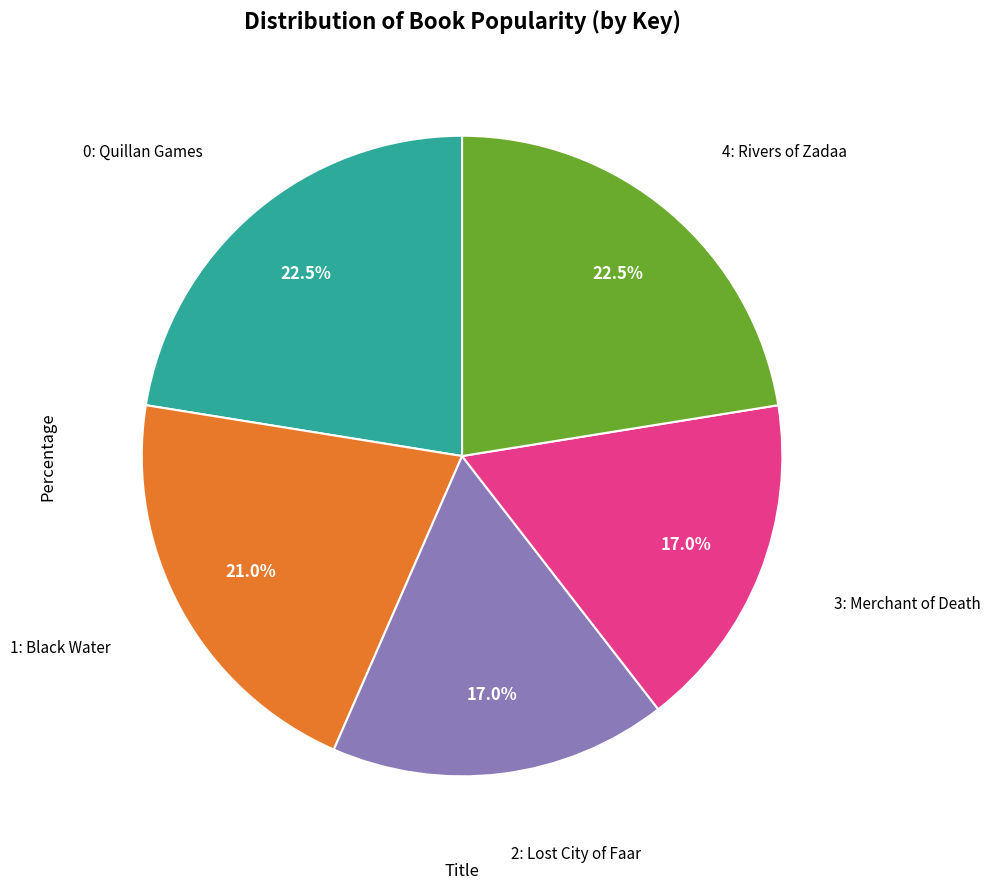

How many segments does this pie chart have?

5